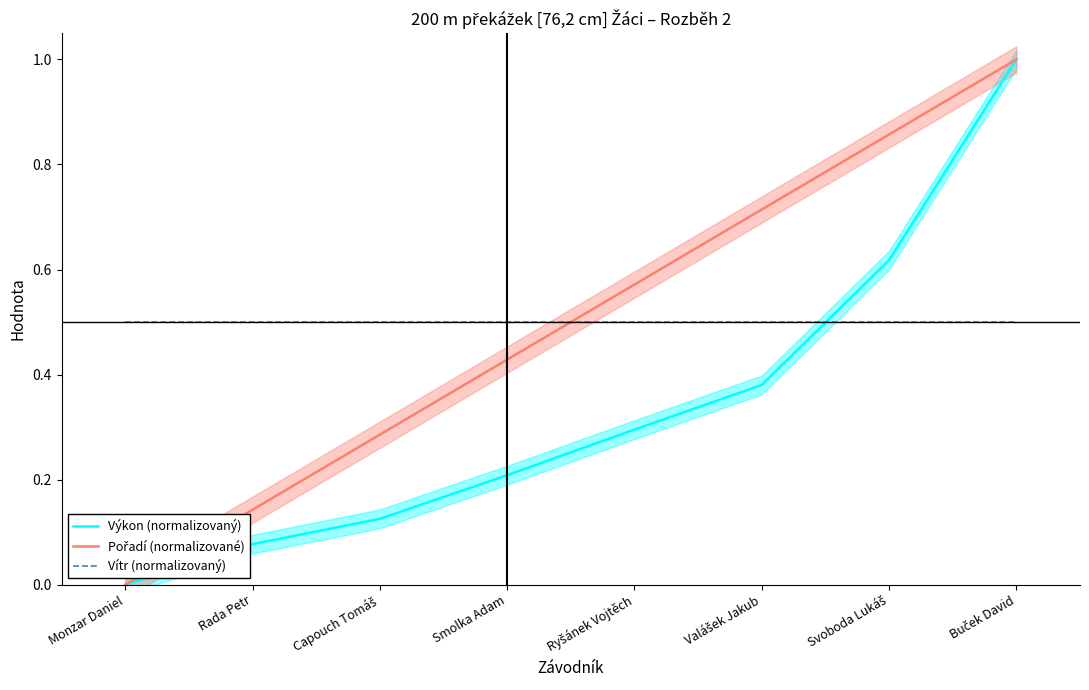

Between Monzar Daniel and Valášek Jakub, which series saw the biggest shift?

Pořadí (normalizované)